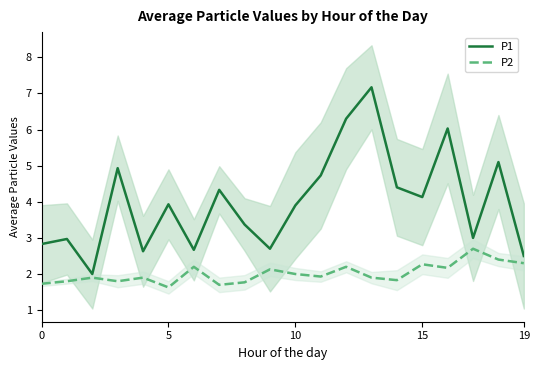

True or false: P1 and P2 cross at least once.

False